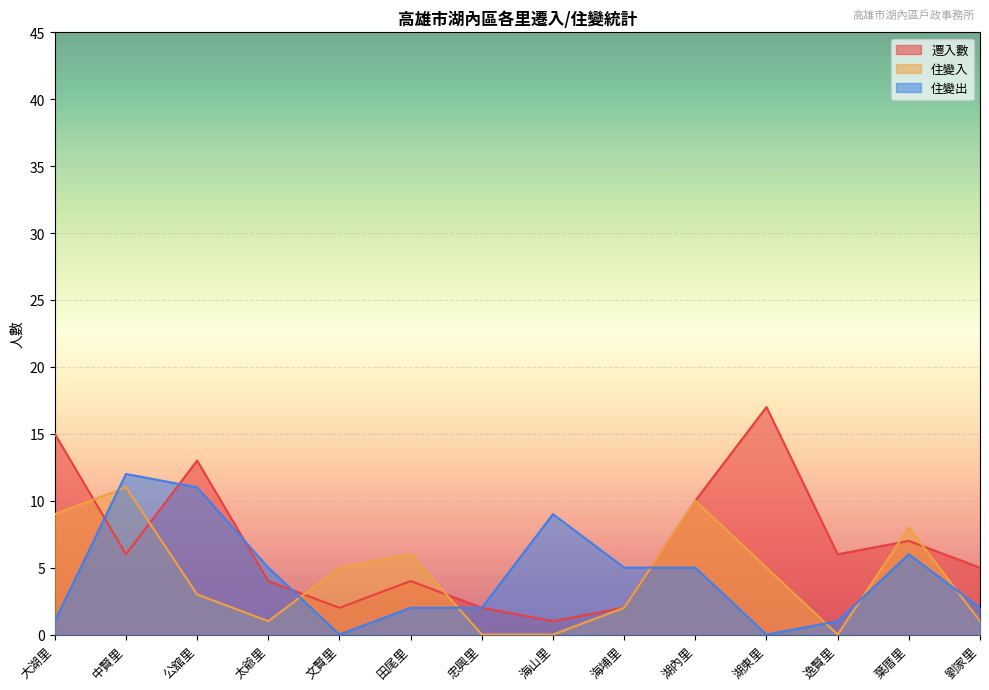

Where is the first local minimum for 住變出?

文賢里